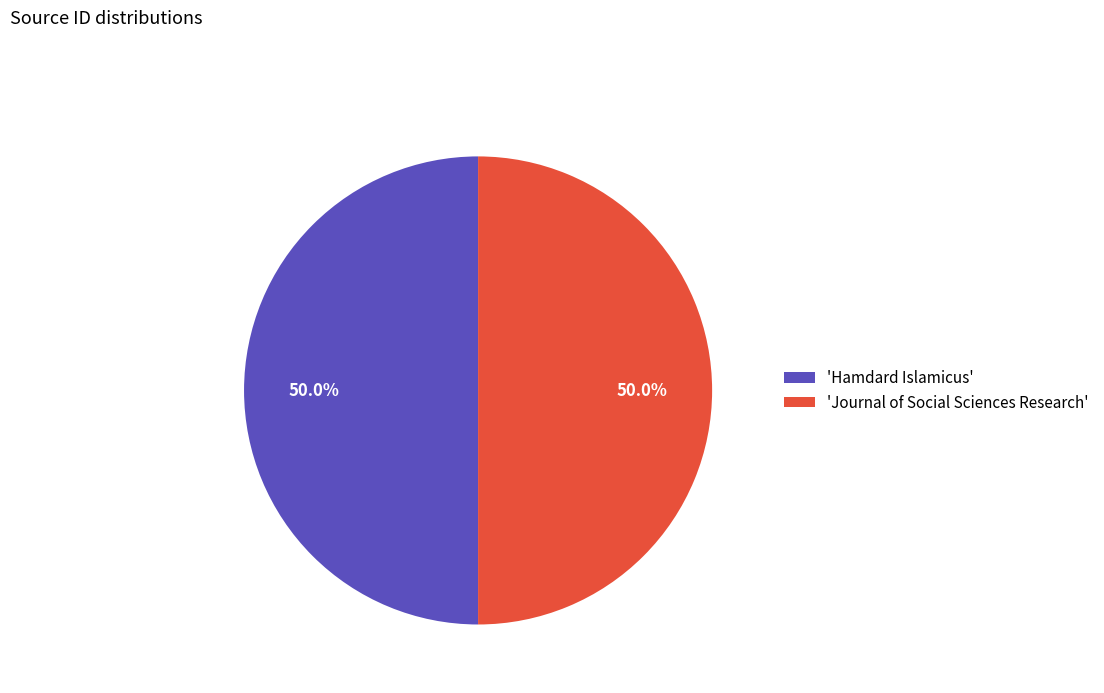

Approximately how many times larger is the value at 'Journal of Social Sciences Research' compared to 'Hamdard Islamicus'?

1.0